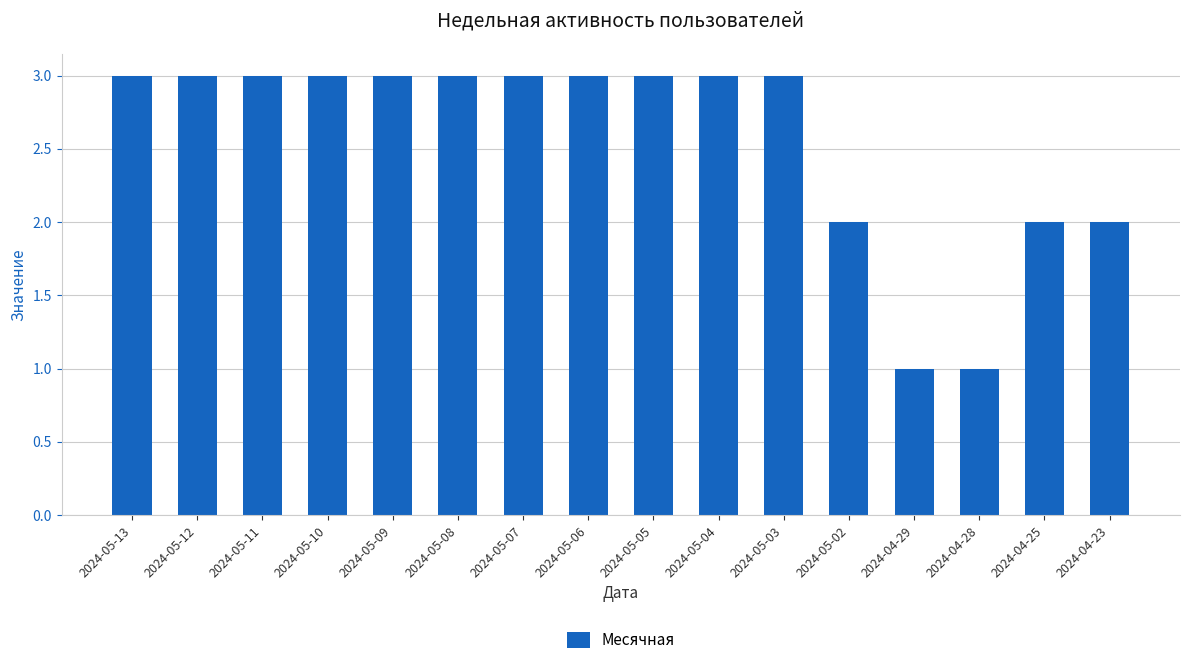

The value at 2024-05-10 is 3. True or false?

True